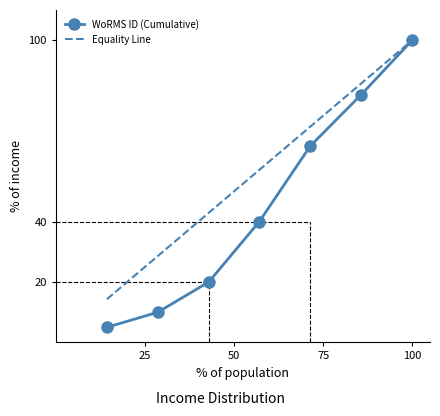

List the series in order of their overall mean, highest first.

Equality Line, WoRMS ID (Cumulative)